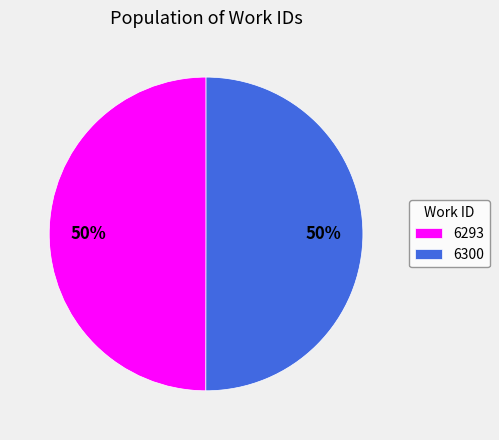

Is it true that 6293 is 50% of the pie?

True